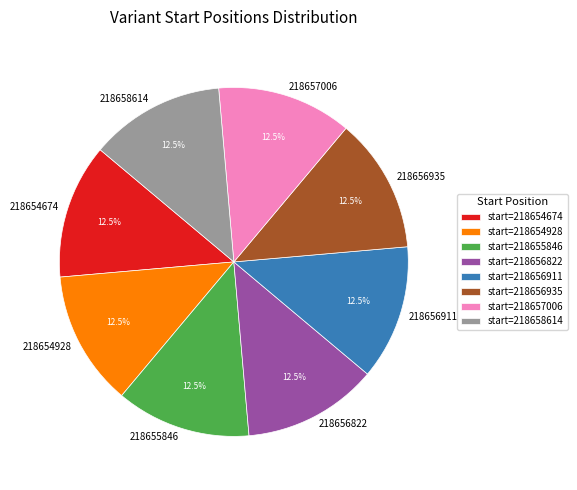

Is there a majority slice in this chart?

No